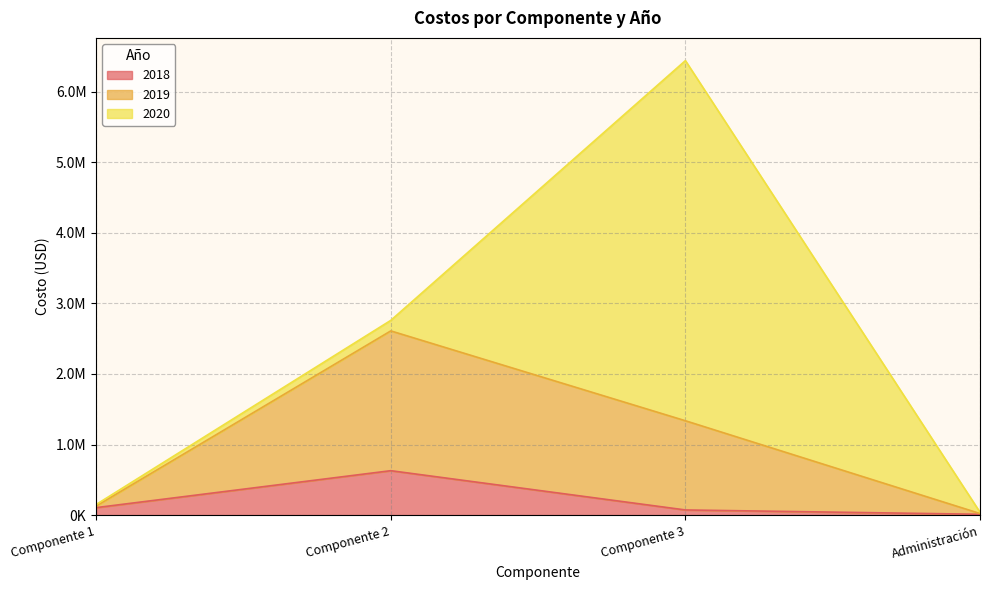

How many categories are shown in the chart?

4